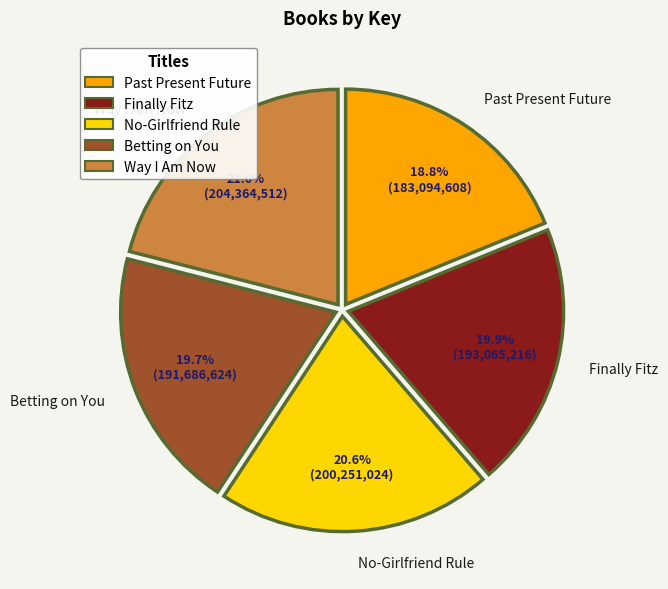

Between Betting on You and Past Present Future, which is larger?

Betting on You